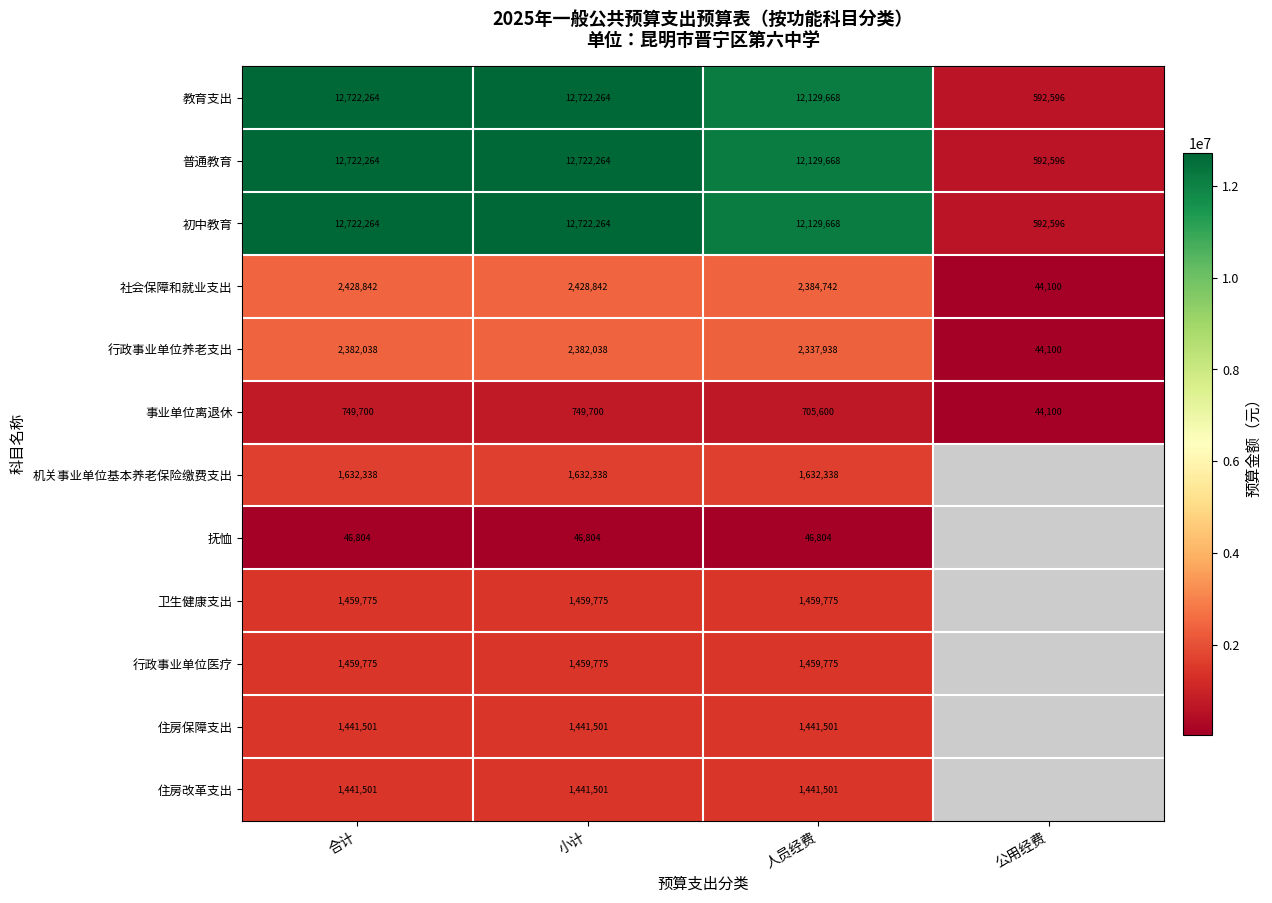

Is the value of 机关事业单位基本养老保险缴费支出 at 合计 greater than the value of 社会保障和就业支出 at 小计?

No